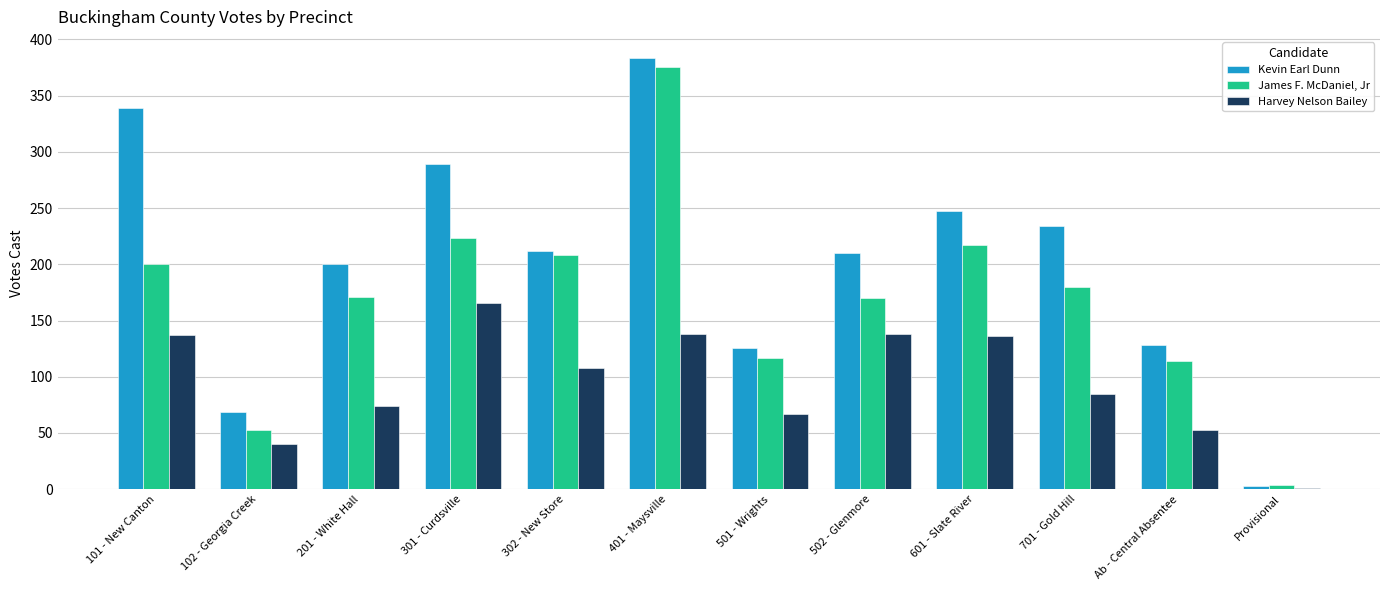

True or false: Harvey Nelson Bailey has a value of 87 at 501 - Wrights.

False